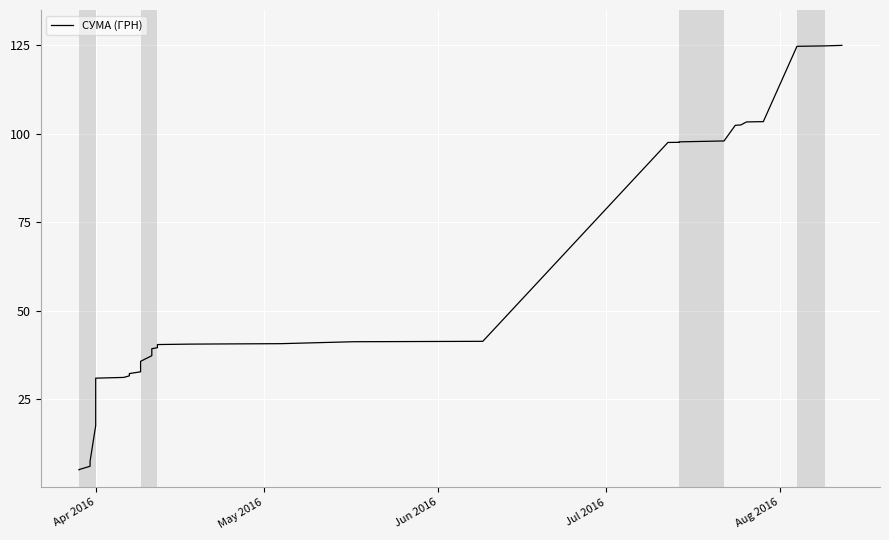

What is the label of the 3rd point from the left?

Jun 2016